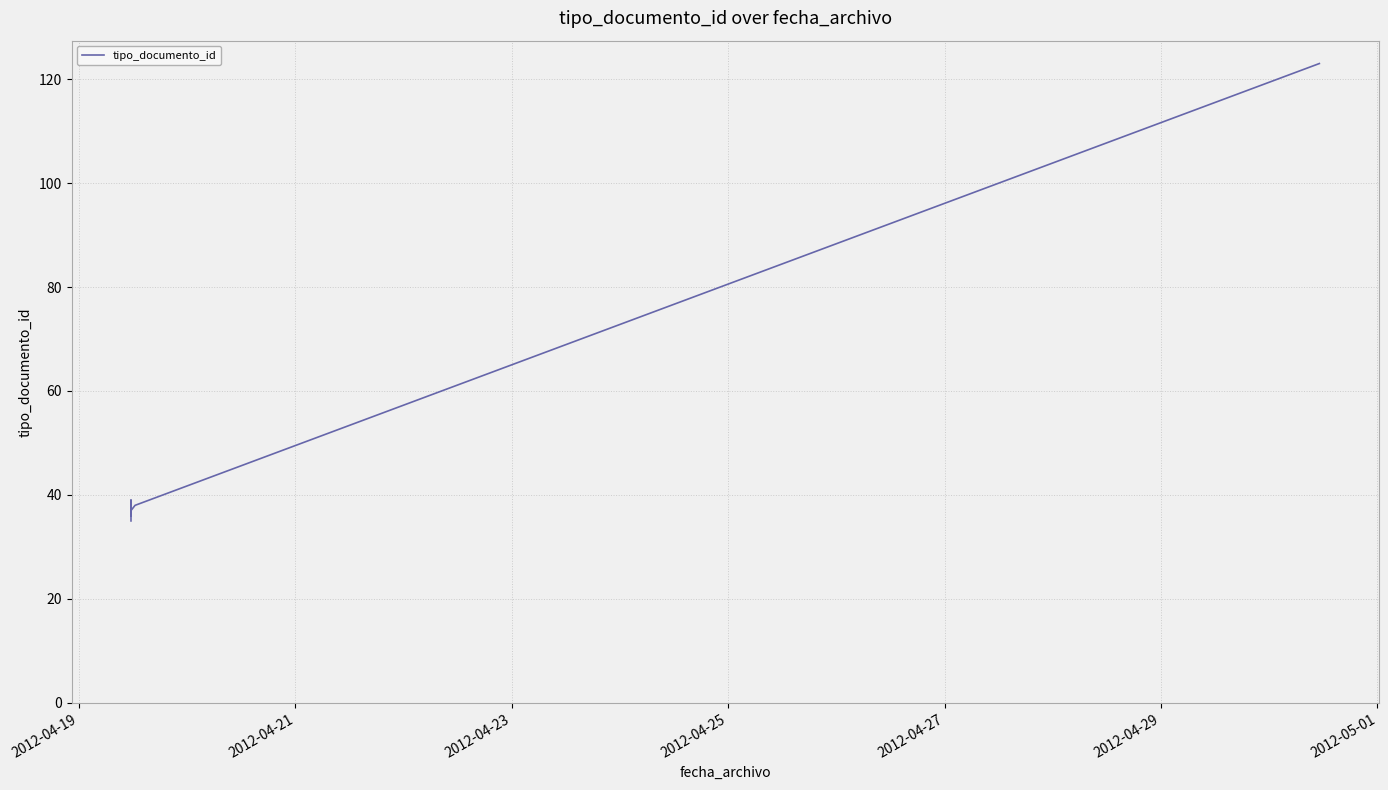

How many interior local peaks (higher than both neighbors) does the data have?

2